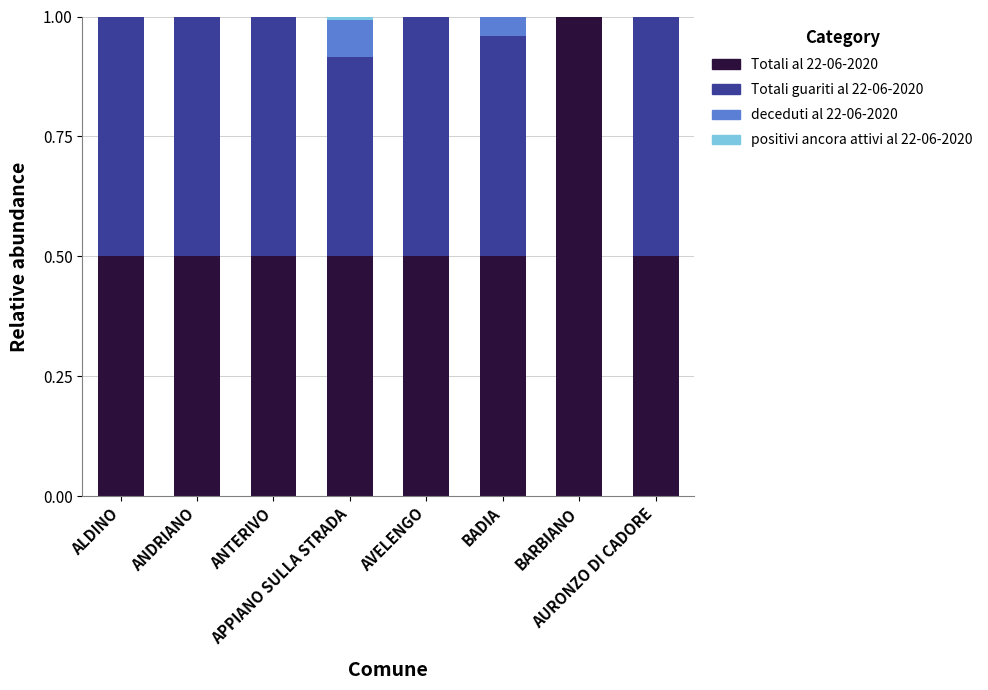

What is the sum of all Totali al 22-06-2020 values?

4.5